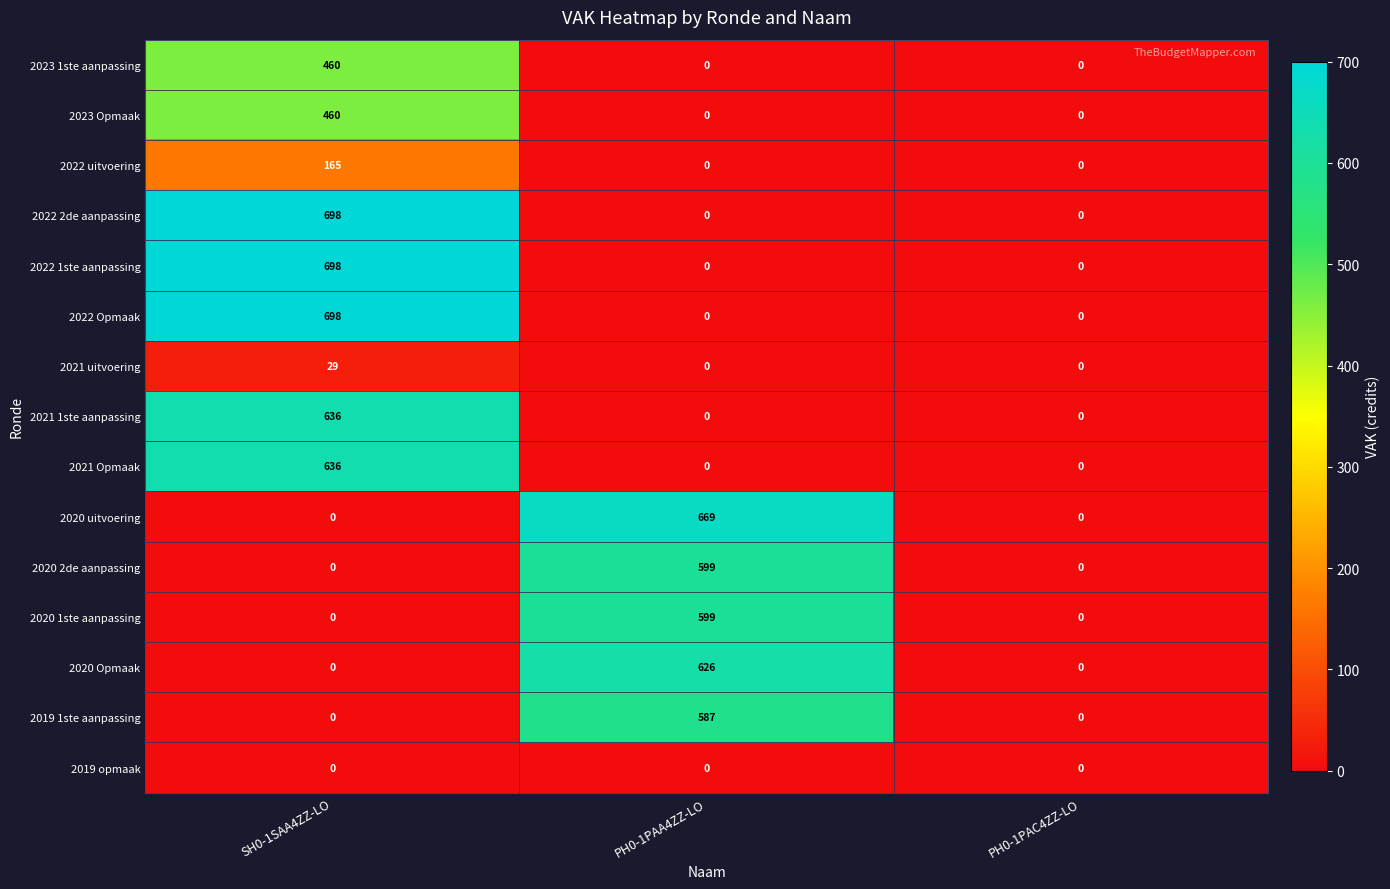

What is the total value across all series at SH0-1SAA4ZZ-LO?

4480